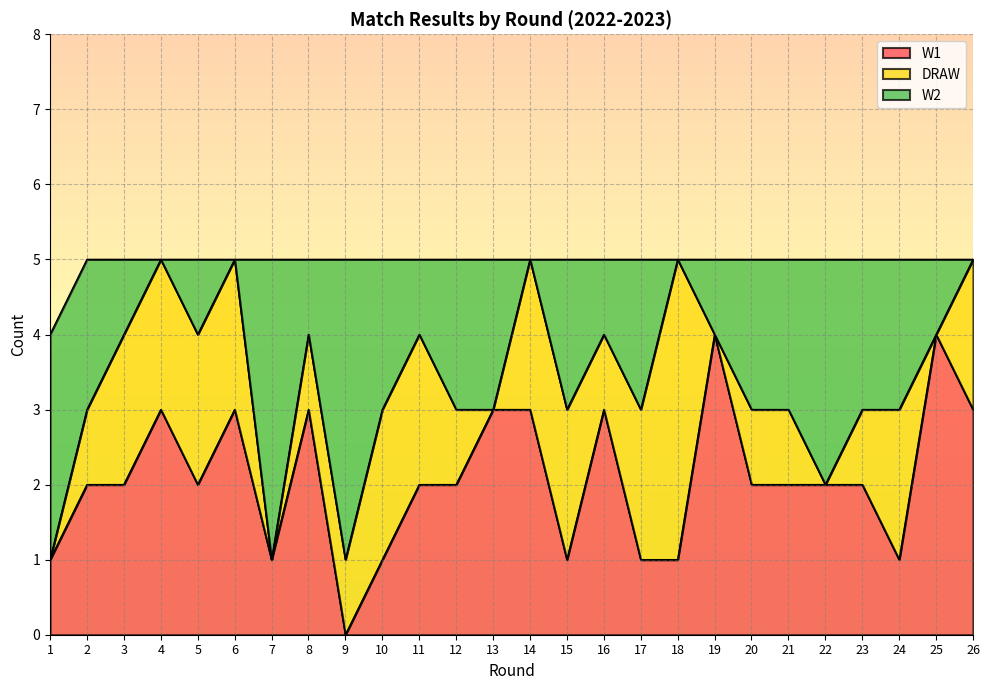

Where is the first local maximum for W1?

4